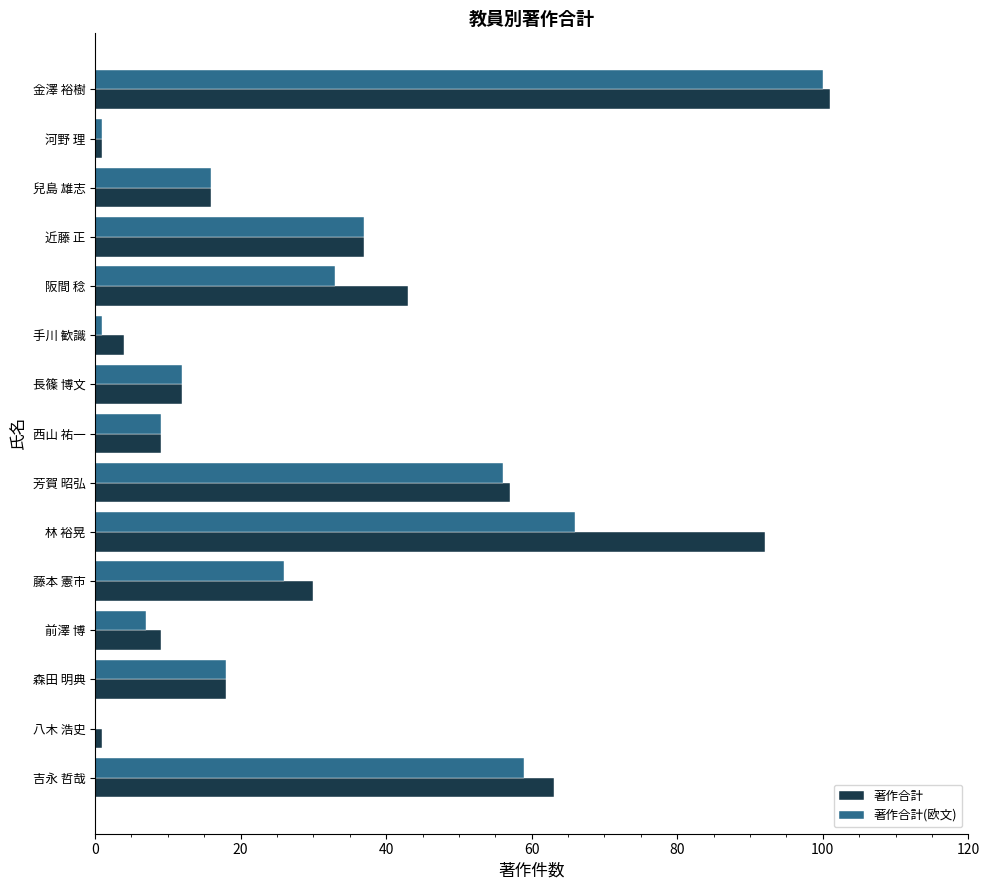

At which category is the sum across all series the highest?

金澤 裕樹